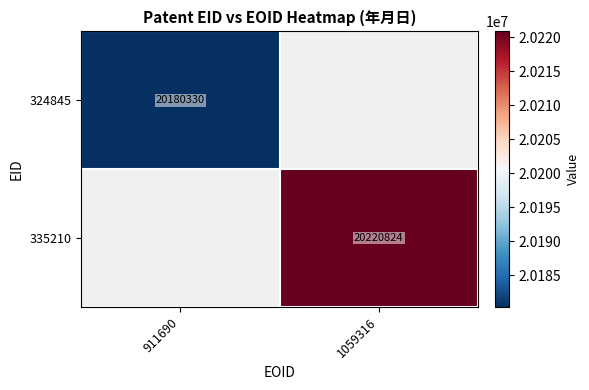

True or false: 324845 has a value of 35759709 at 911690.

False